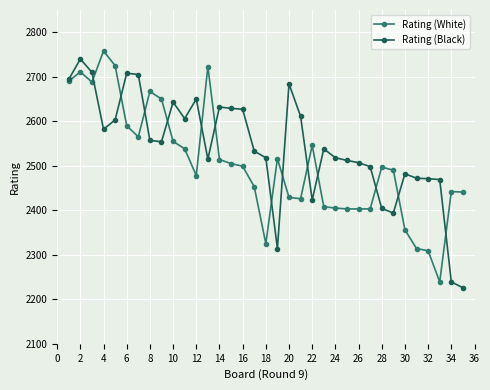

Which series has the largest total across all categories?

Rating (Black)